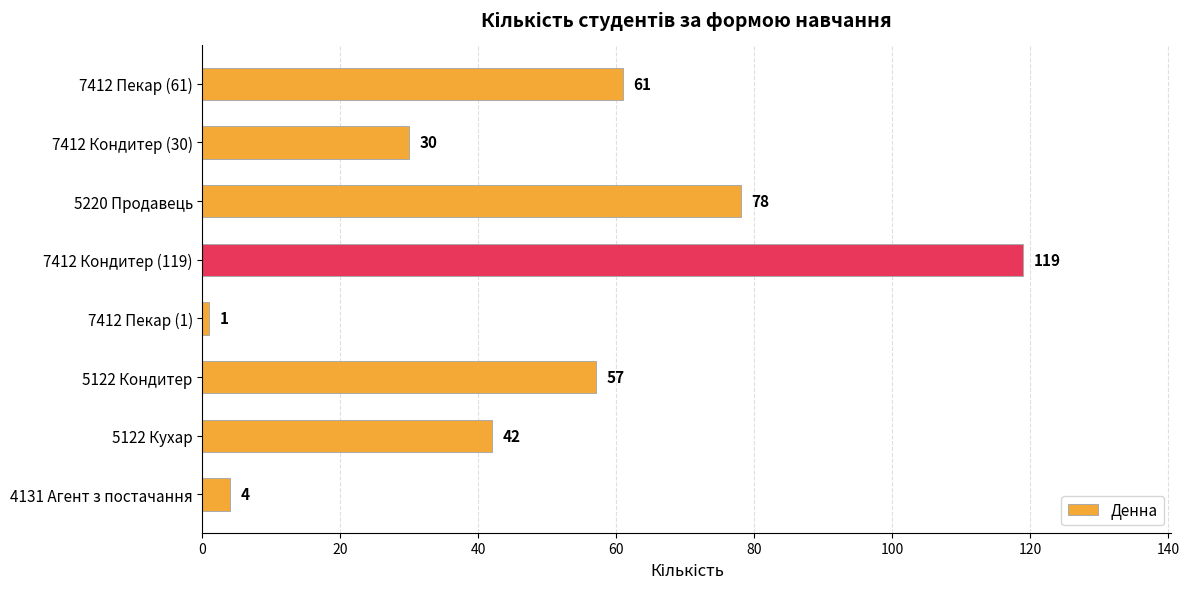

Is it true that the value at 7412 Кондитер (30) is 43?

False